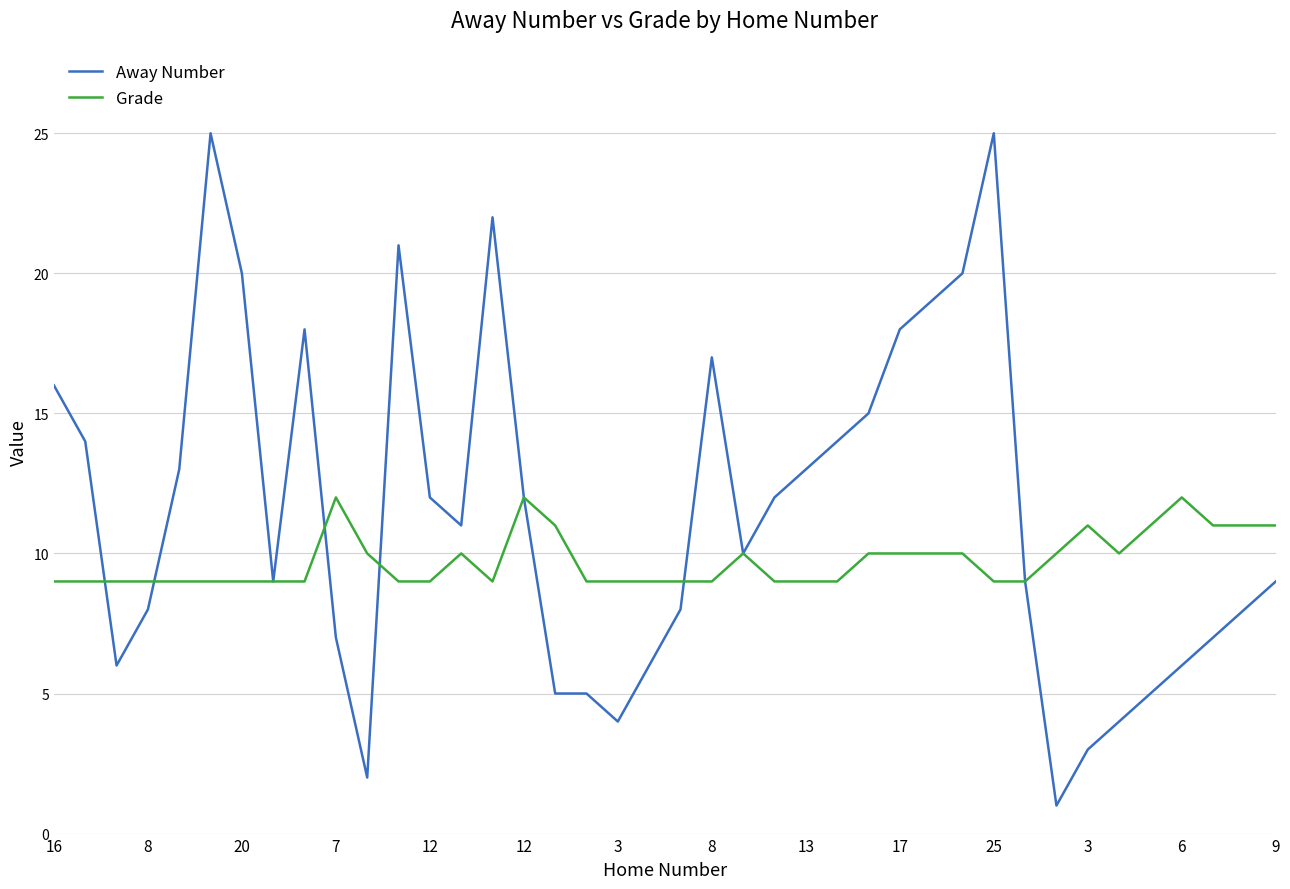

Which series has the largest total across all categories?

Away Number